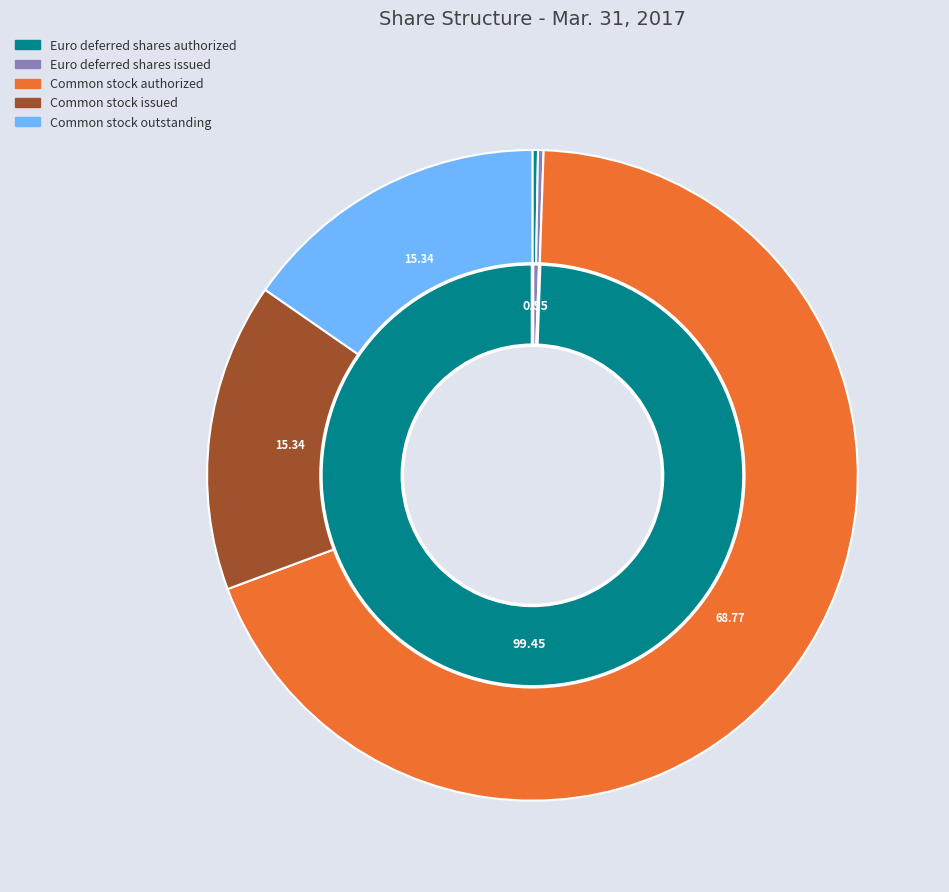

Does any single category account for the majority?

Yes